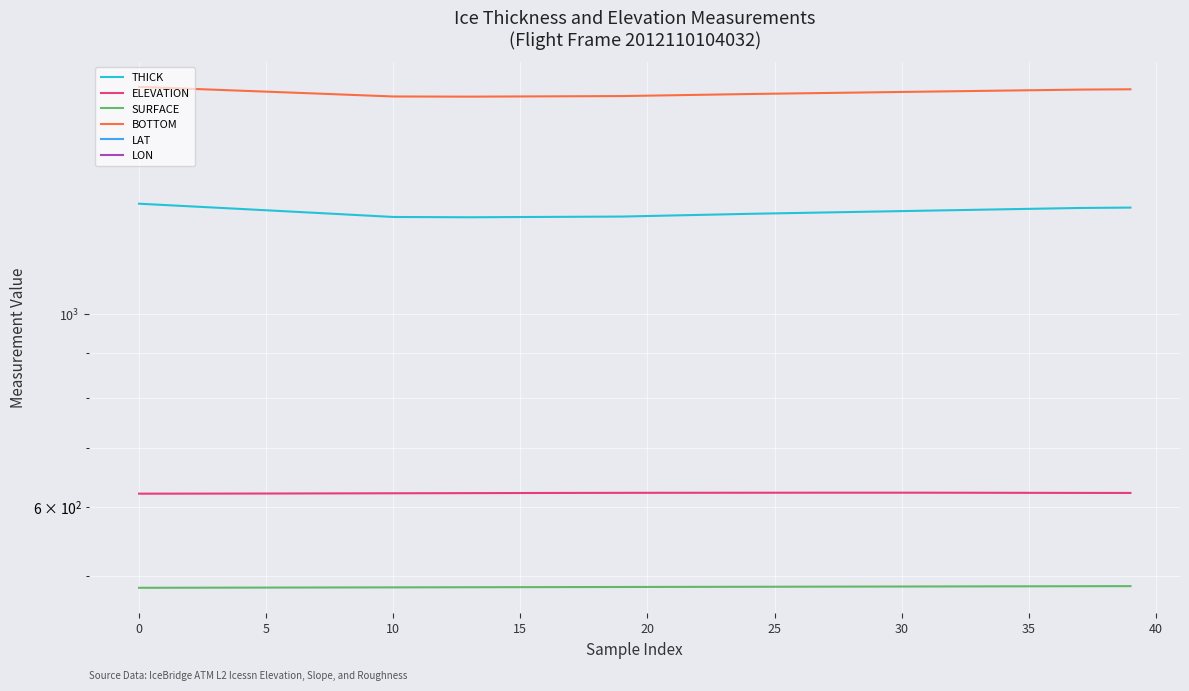

Is it true that LON equals -45.7 at 34?

True